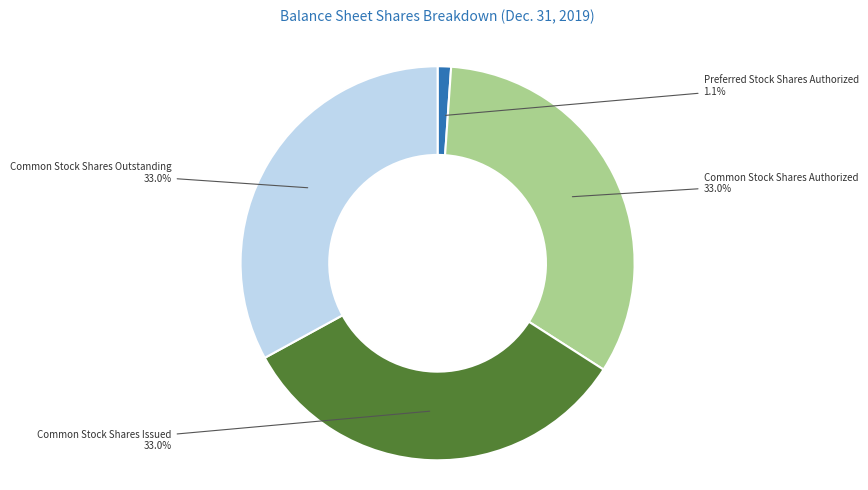

Count the number of slices in the pie.

4